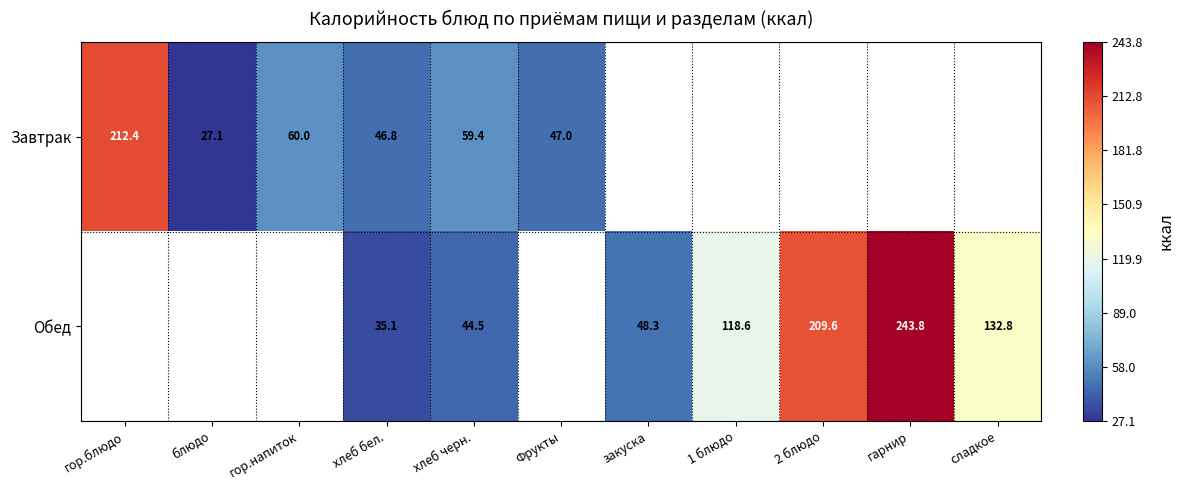

Which series changed the most between хлеб бел. and хлеб черн.?

Завтрак